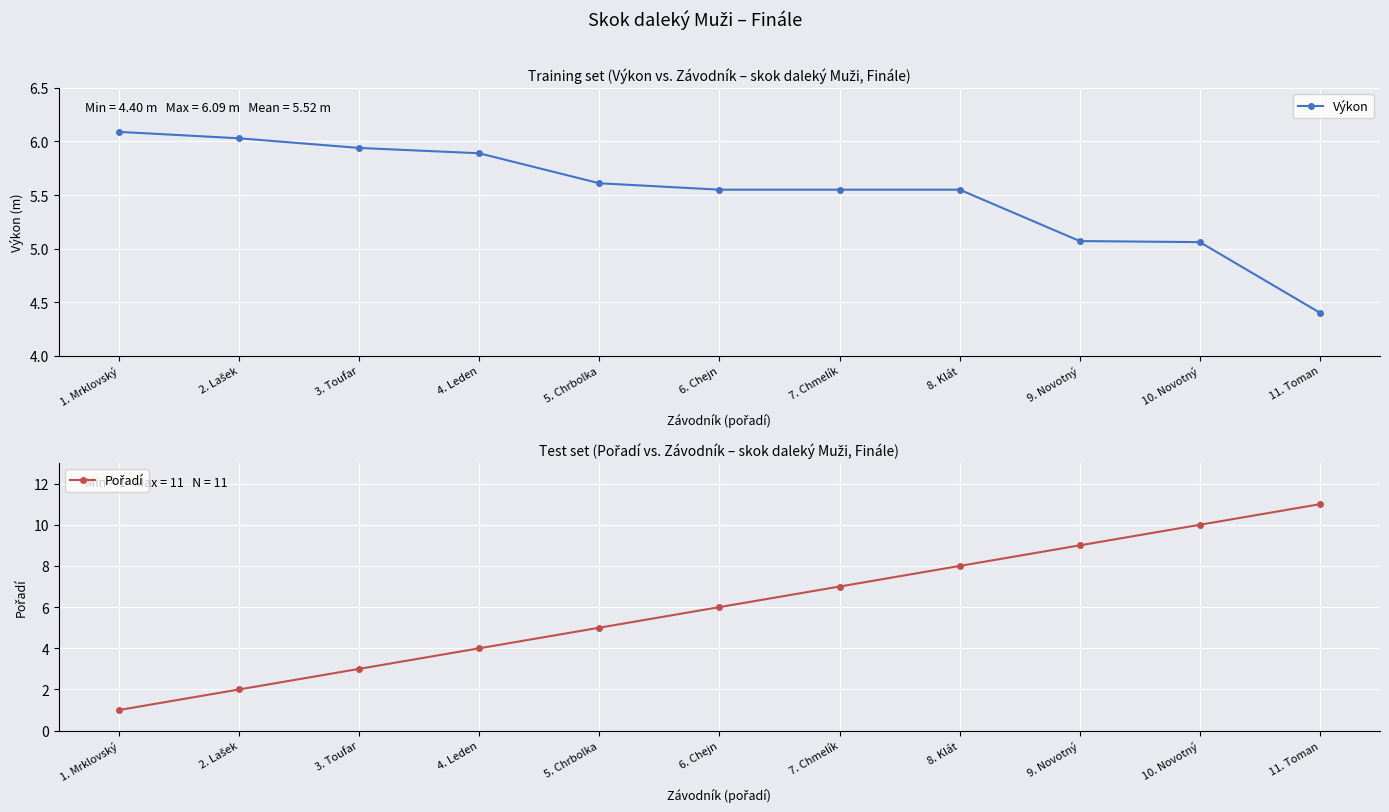

What is the maximum value shown in the chart?

11.0